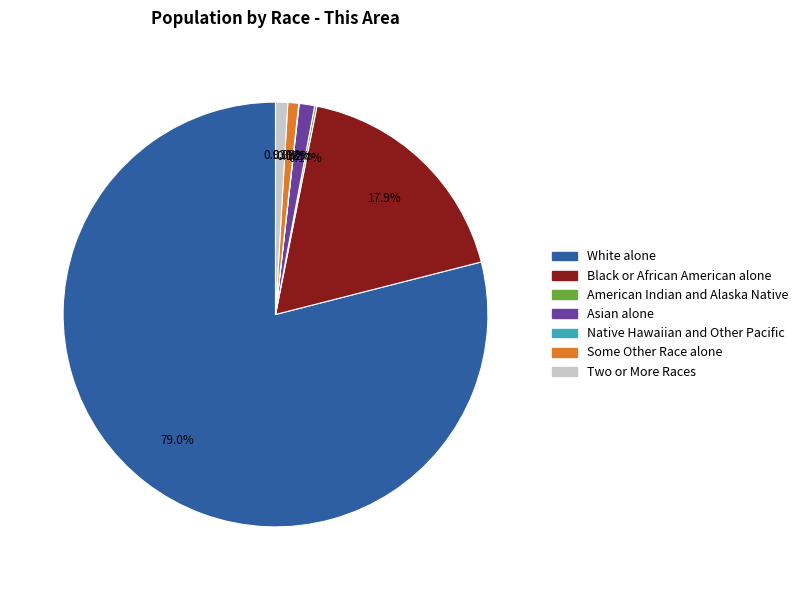

What is the largest slice in the pie chart?

White alone